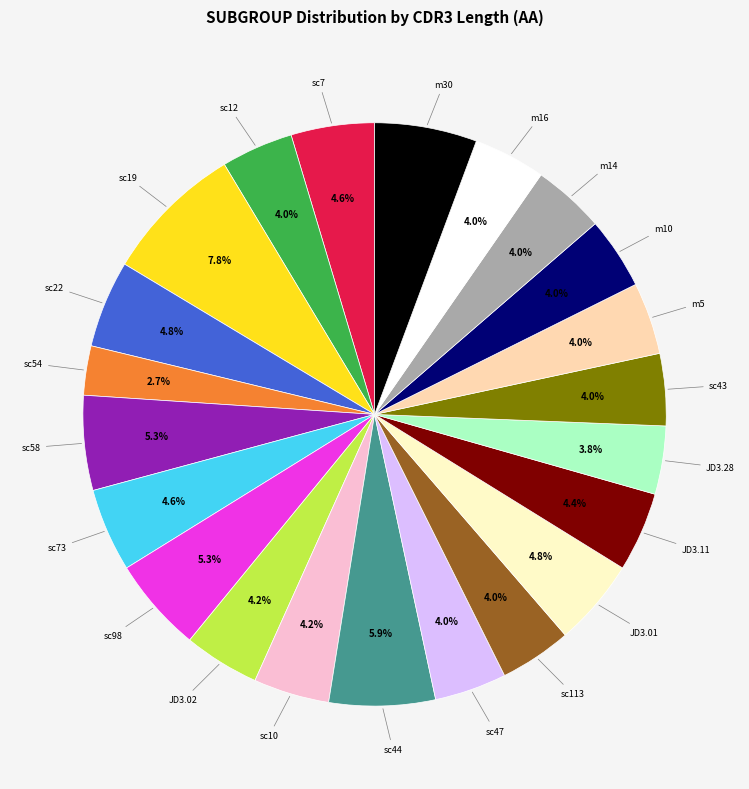

Does any single category account for the majority?

No